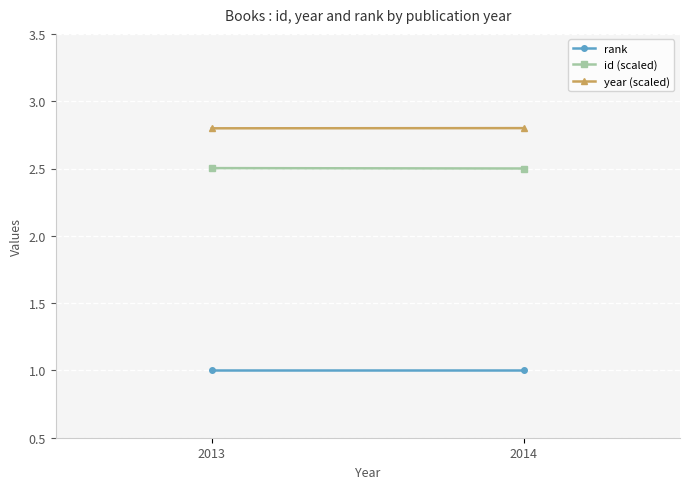

The year (scaled) series shows 2.8 at 2014. True or false?

True